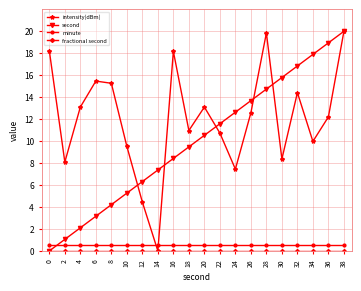

What is the sum of the second values at 30 and 24?

28.4